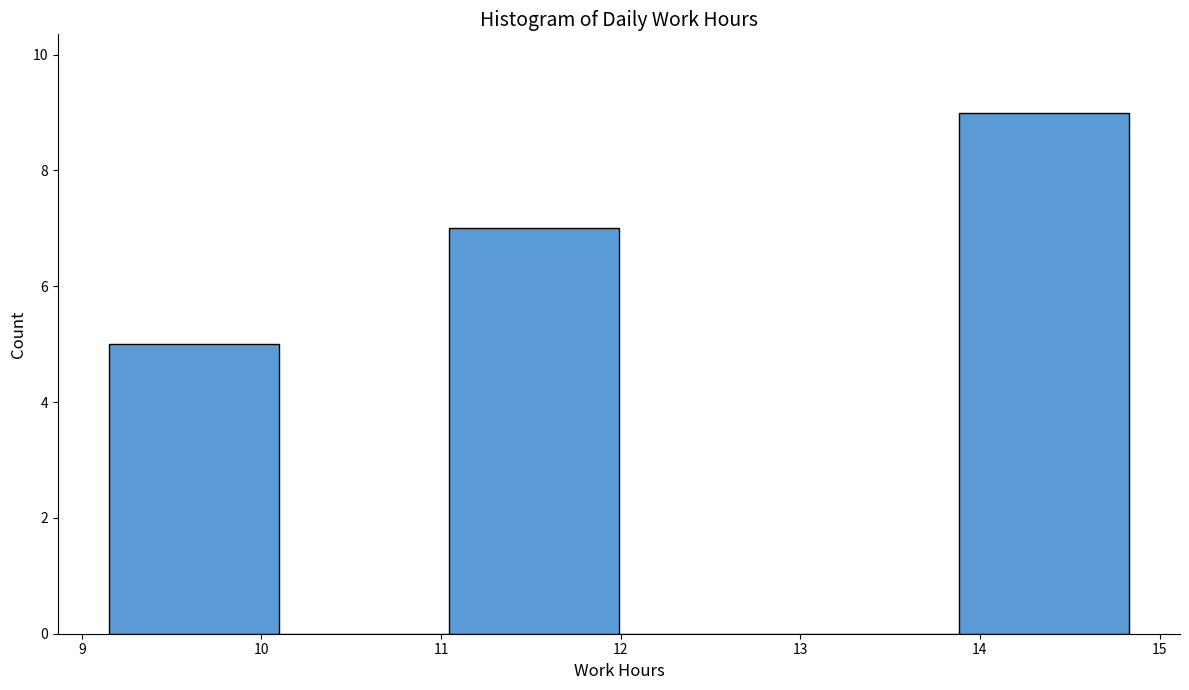

Reading left to right, transcribe this chart: for each bar, give the range it covers on the x-axis and its height. Neither the bar edges nor the heights are printed on the chart, so give them approximately, as read against the axes.

9.2 to 10.1: 5
10.1 to 11.0: 0
11.0 to 12.0: 7
12.0 to 12.9: 0
12.9 to 13.9: 0
13.9 to 14.8: 9